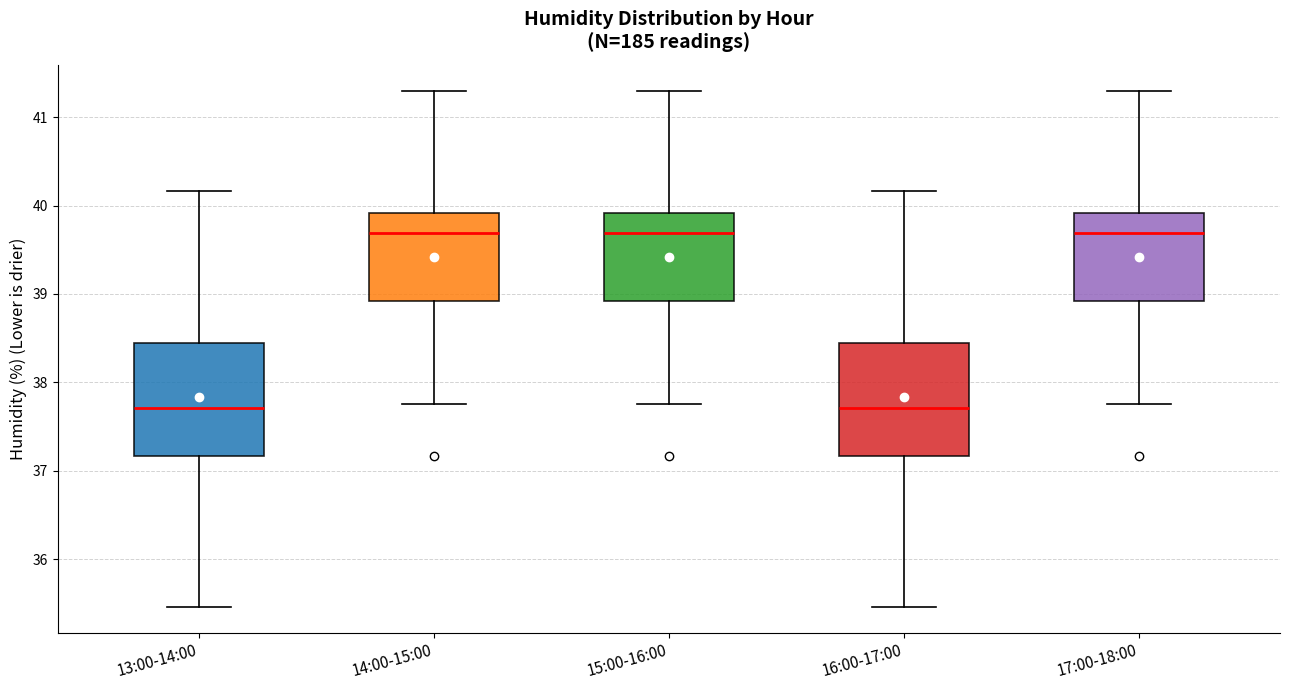

Reading left to right, transcribe this box plot: for each box, give where its median line is, the range the box spans, and where its two whiskers end, as read against the y-axis. The values are not printed on the chart, so give them approximately, as read against the axis.

13:00-14:00: median 37.7, box 37.2 to 38.5, whiskers 35.5 to 40.2
14:00-15:00: median 39.7, box 38.9 to 39.9, whiskers 37.8 to 41.3
15:00-16:00: median 39.7, box 38.9 to 39.9, whiskers 37.8 to 41.3
16:00-17:00: median 37.7, box 37.2 to 38.5, whiskers 35.5 to 40.2
17:00-18:00: median 39.7, box 38.9 to 39.9, whiskers 37.8 to 41.3